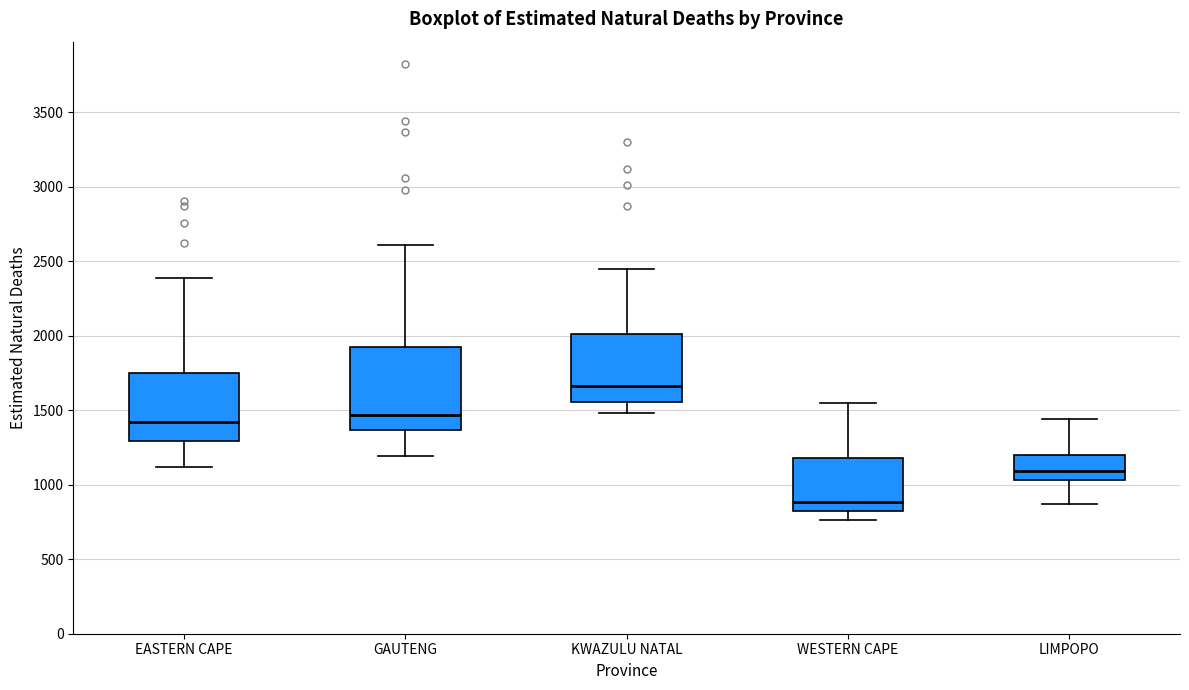

Comparing the boxes themselves (not the whiskers), which one is the tallest?

GAUTENG